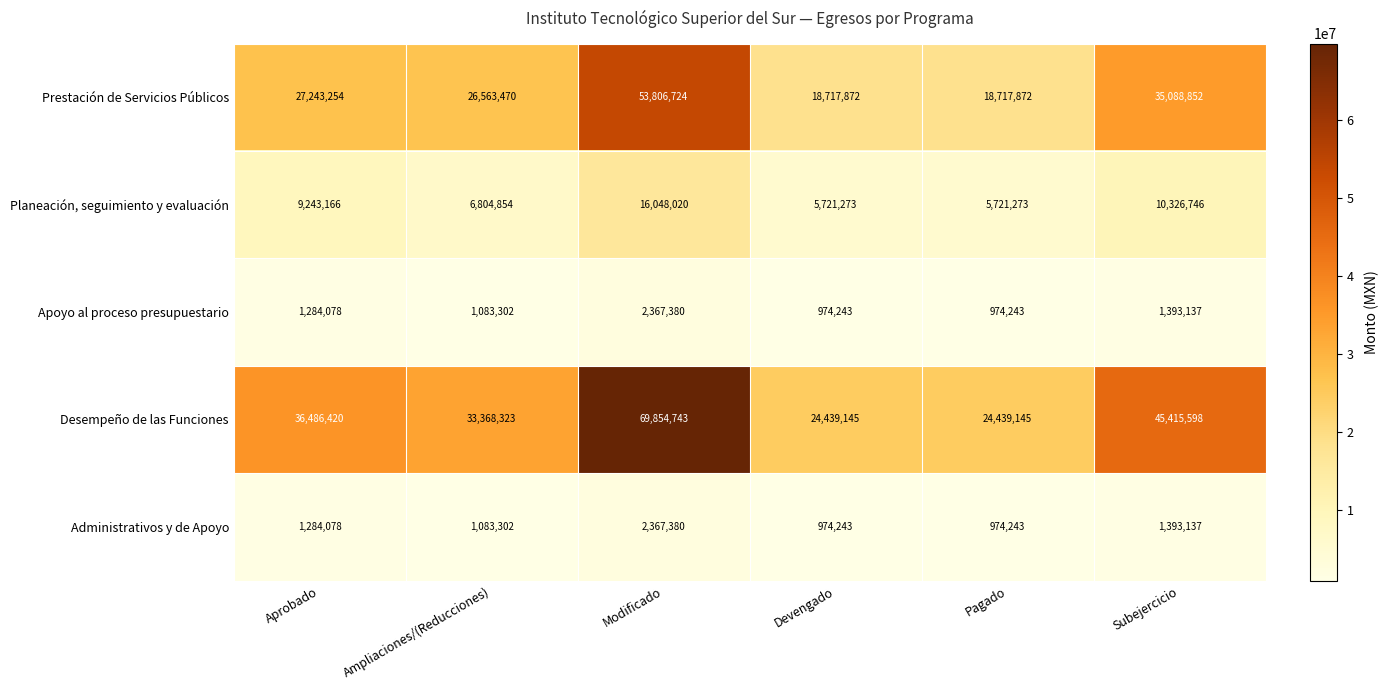

Count the Planeación, seguimiento y evaluación values in the range 5721273 to 10326746.

5